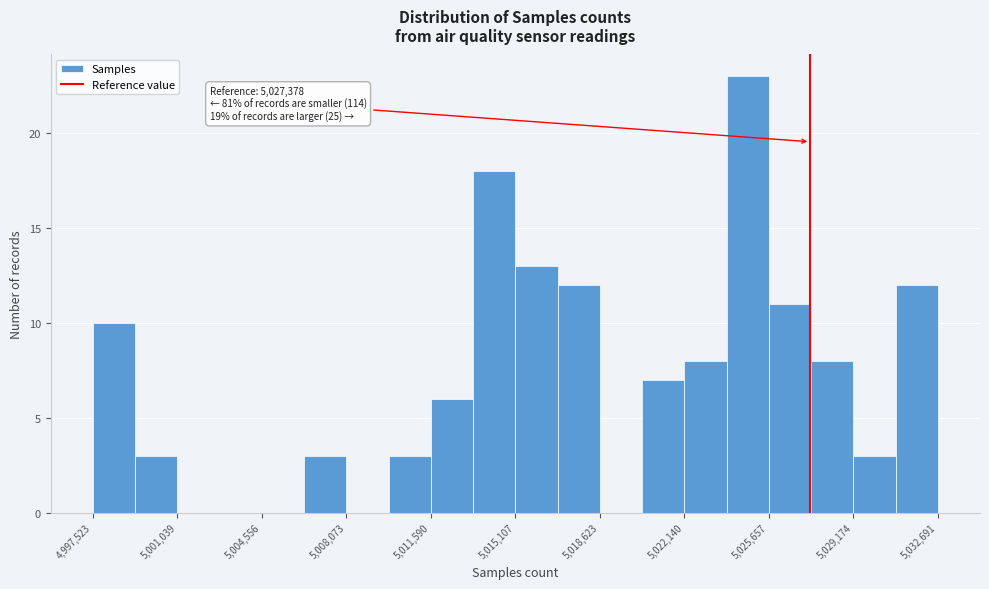

Read against the x-axis, roughly where is the centre of the tallest bar?

5025000